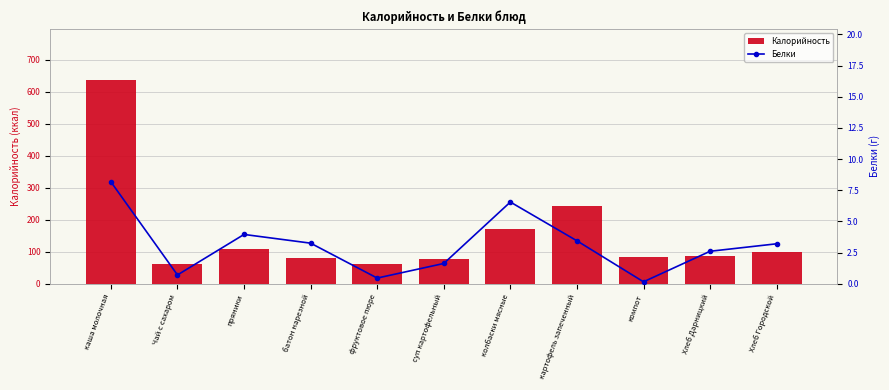

Where does the Белки series first go above 3?

каша молочная